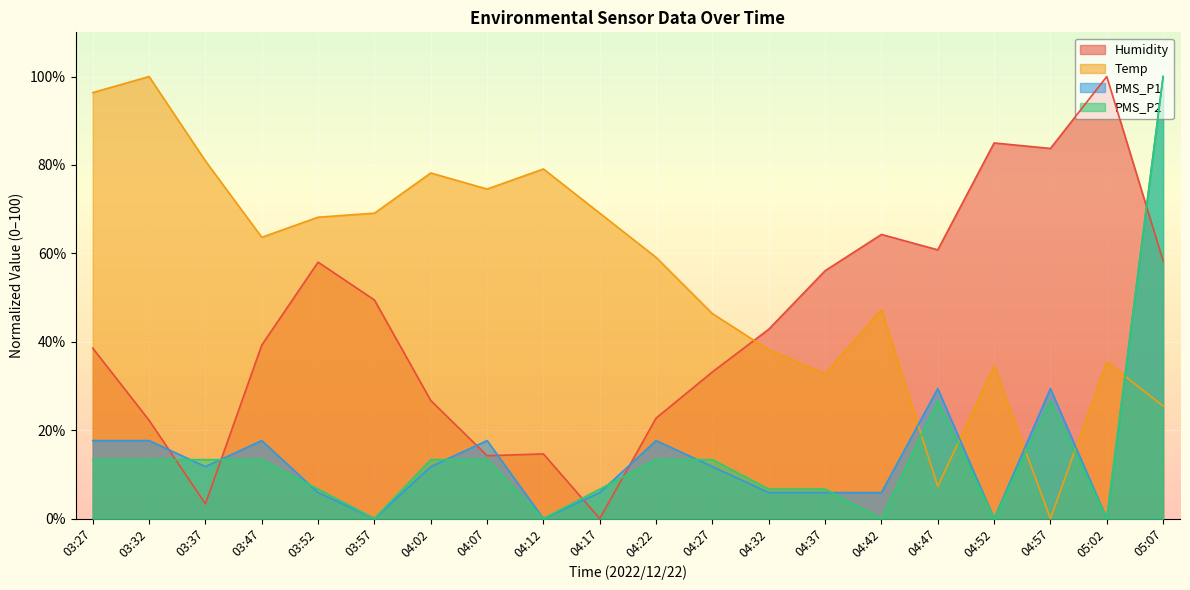

What is the approximate value of PMS_P1 at 03:47?

17.6